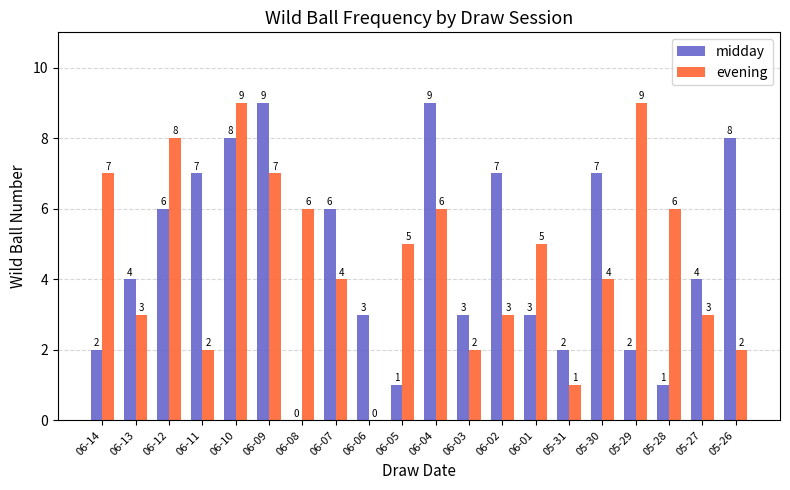

What is the greatest value displayed?

9